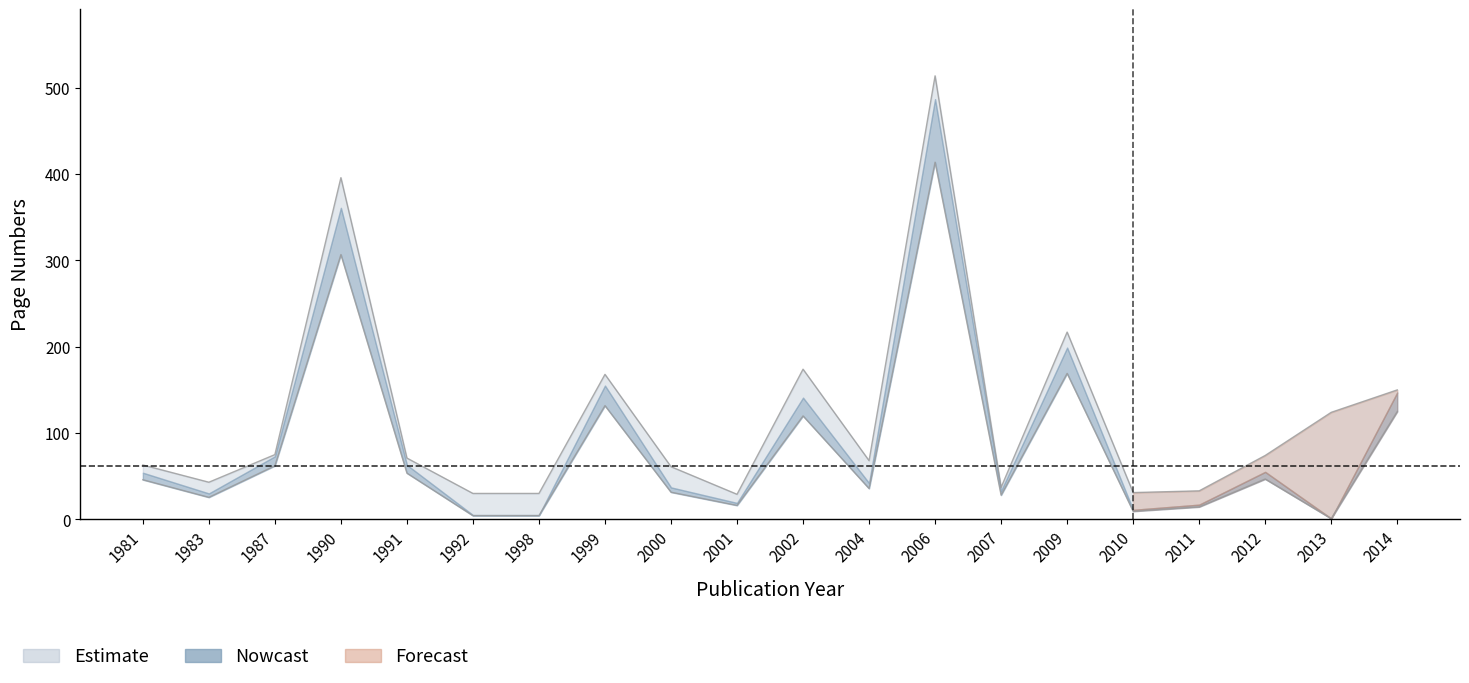

Is the value of Seite Von at 1983 greater than the value of Seite Bis at 1990?

No